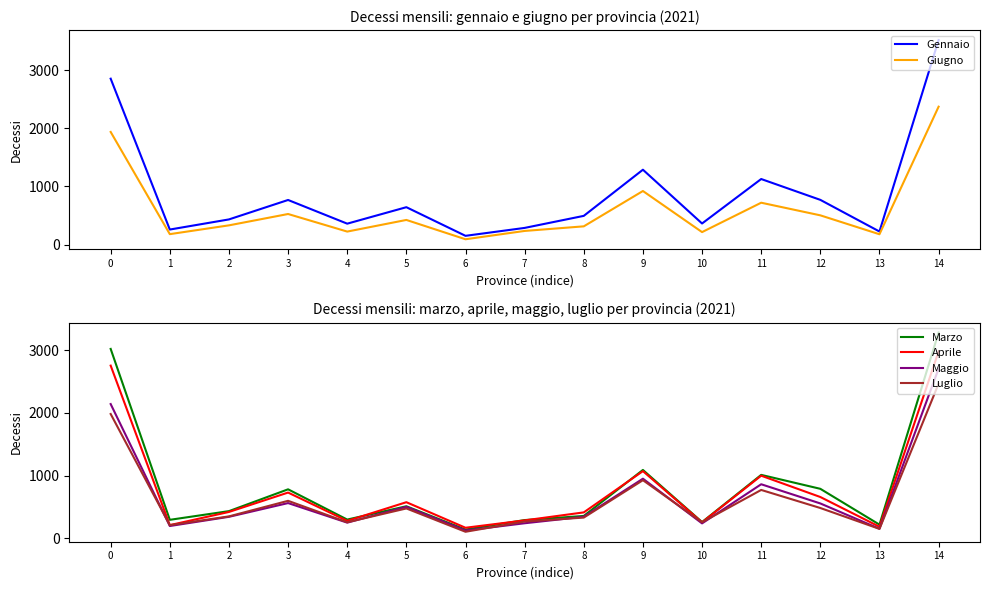

The Gennaio series shows 363 at 10. True or false?

True